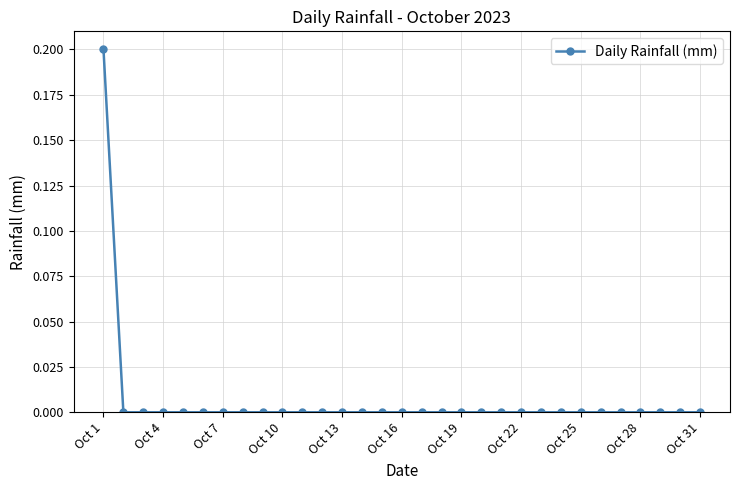

At which category does the chart reach its peak across all series?

Oct 1